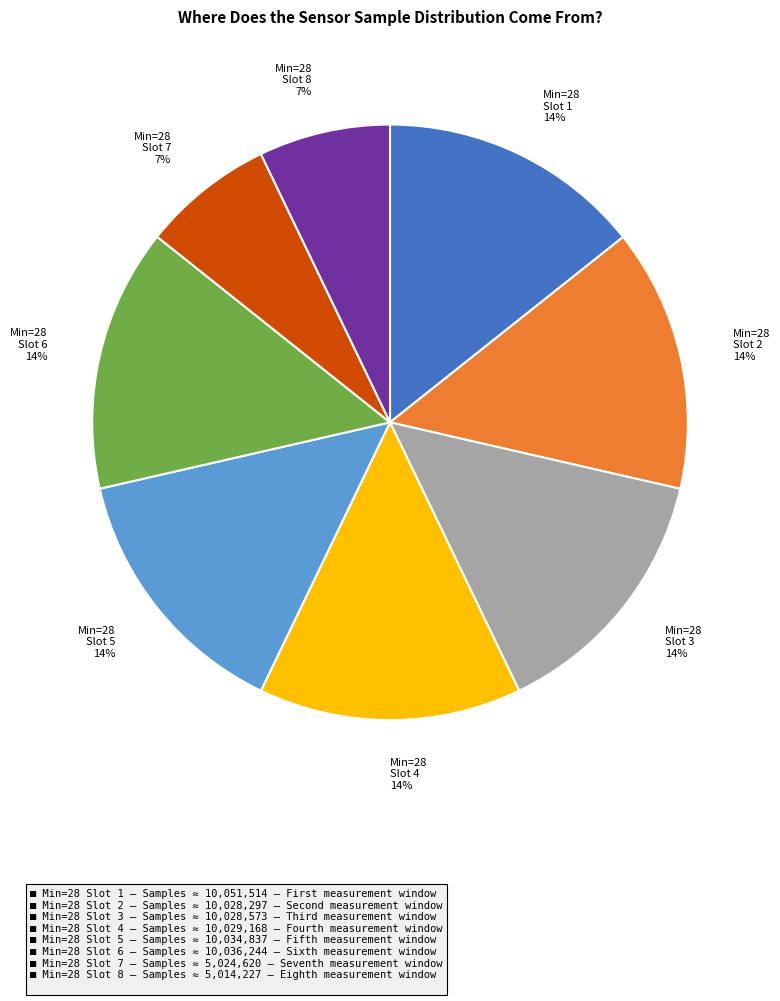

To the nearest percent, what portion does Min=28 Slot 8 7% represent?

7%